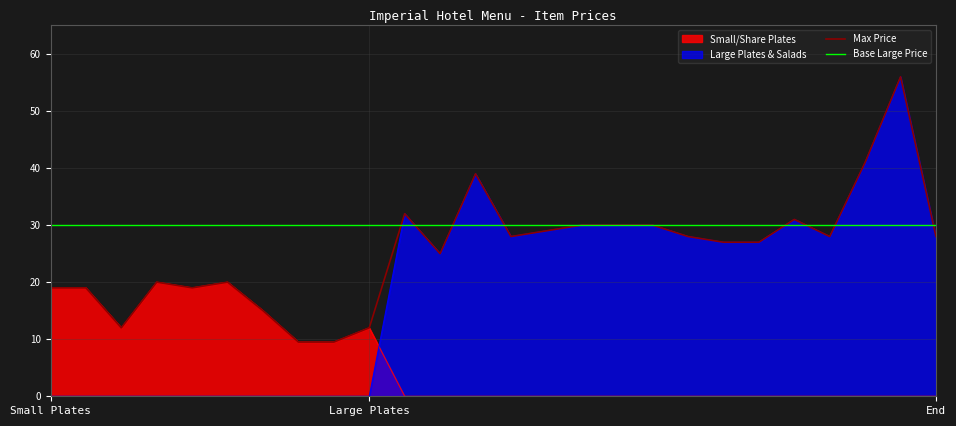

What is the difference between the maximum and second lowest values in the Max Price series?

46.5